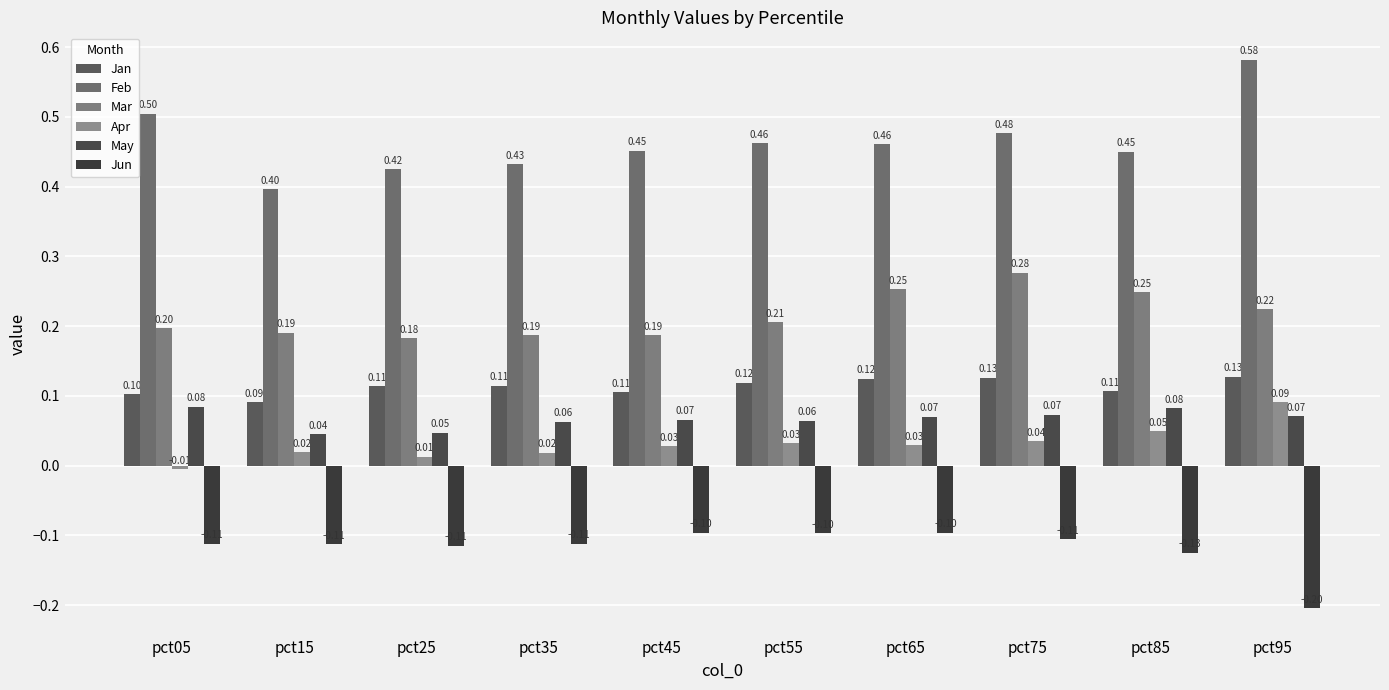

What are all the series names shown in the legend?

Jan, Feb, Mar, Apr, May, Jun